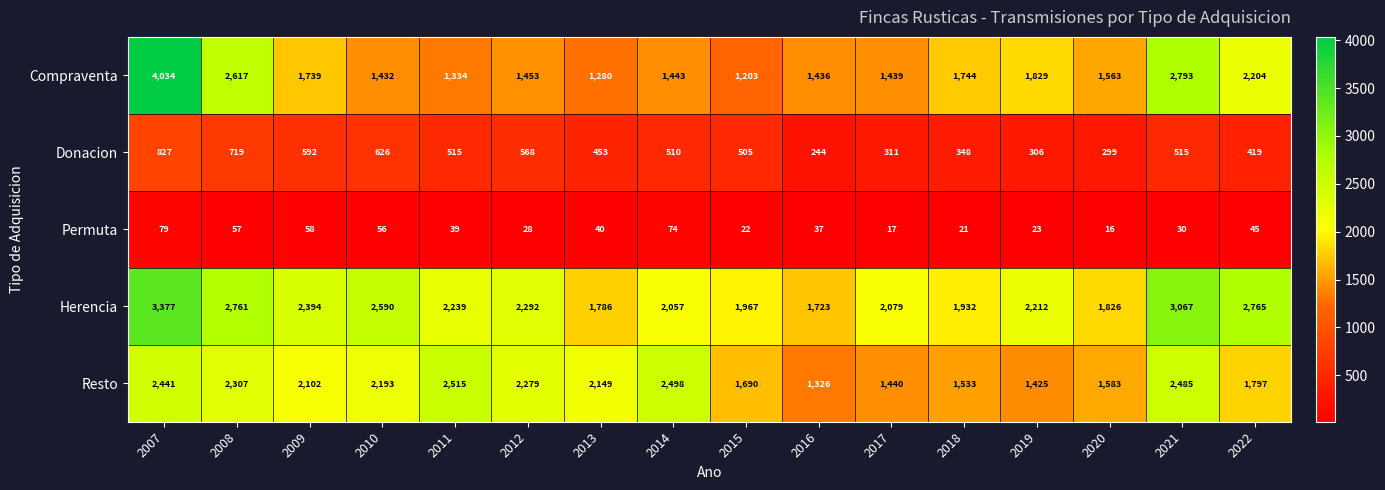

The Compraventa series shows 1093 at 2008. True or false?

False